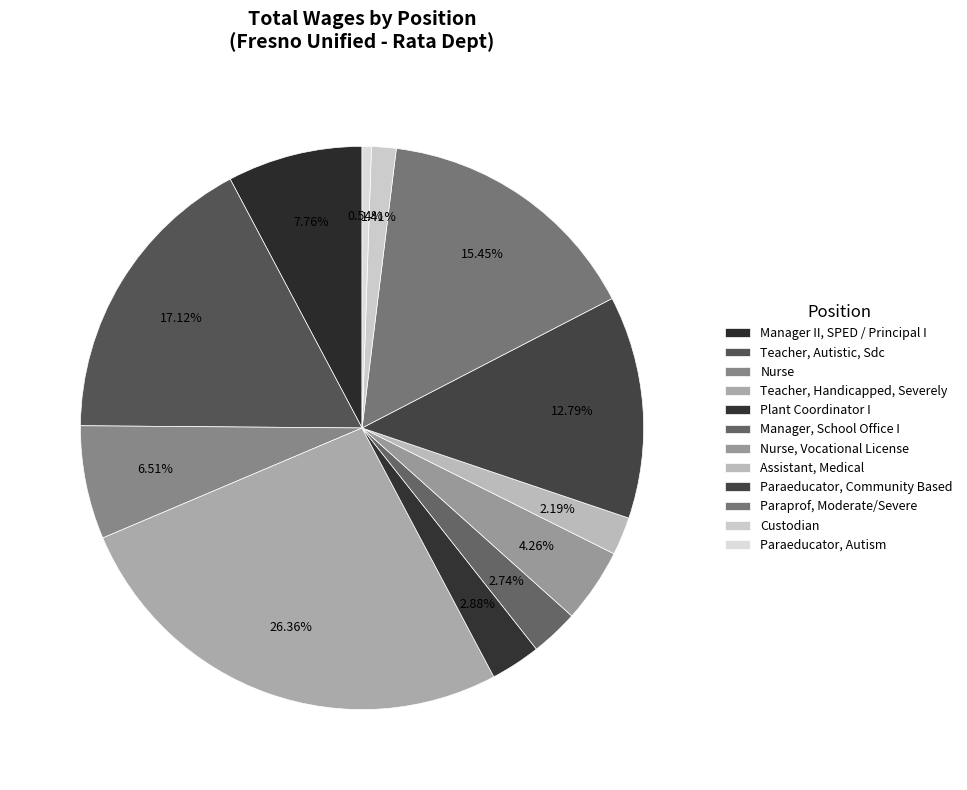

What is the largest slice in the pie chart?

Teacher, Handicapped, Severely